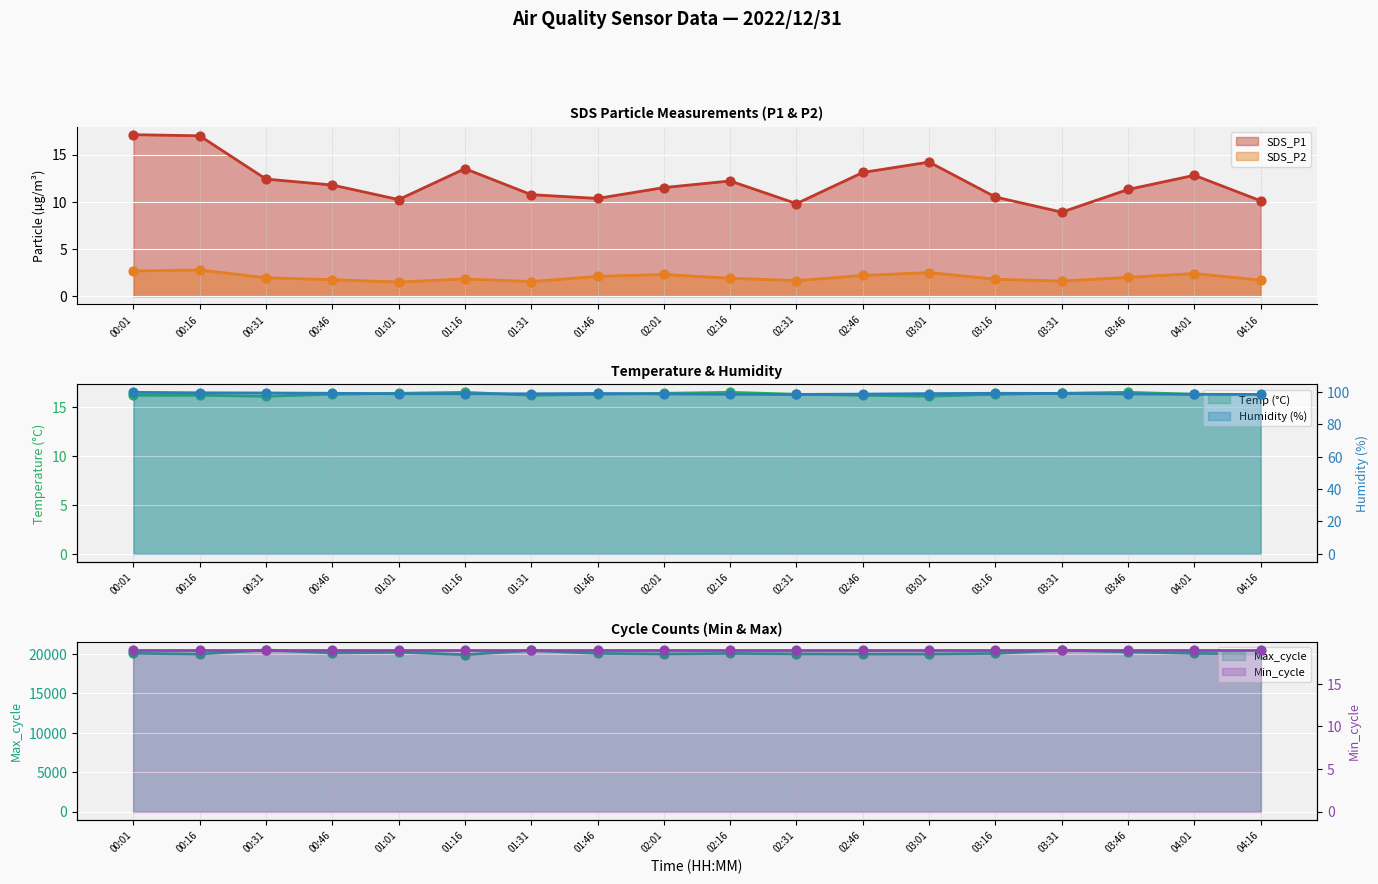

Which series has the largest Y range (max minus min)?

Max_cycle